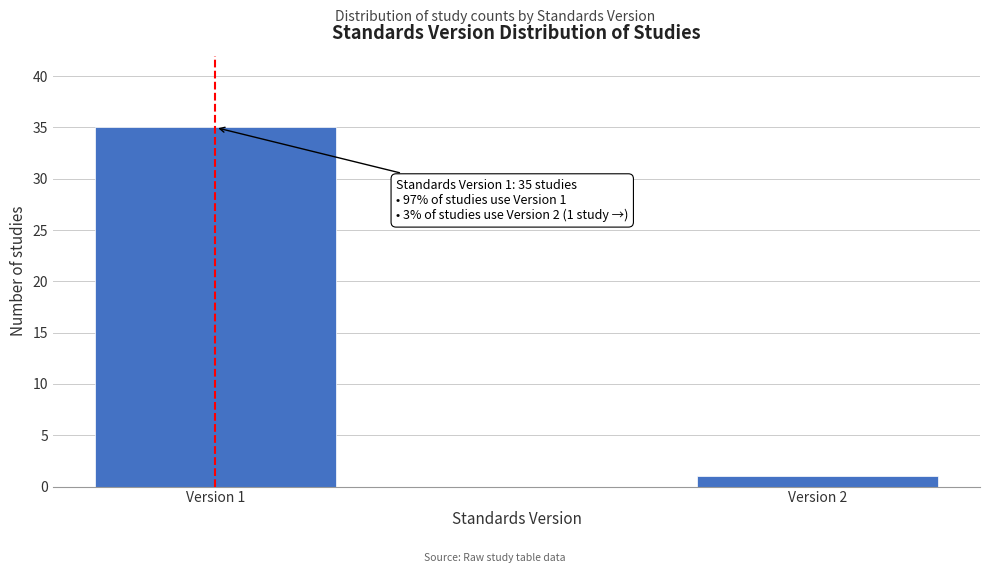

Reading left to right, list all the values displayed in this chart.

35	1